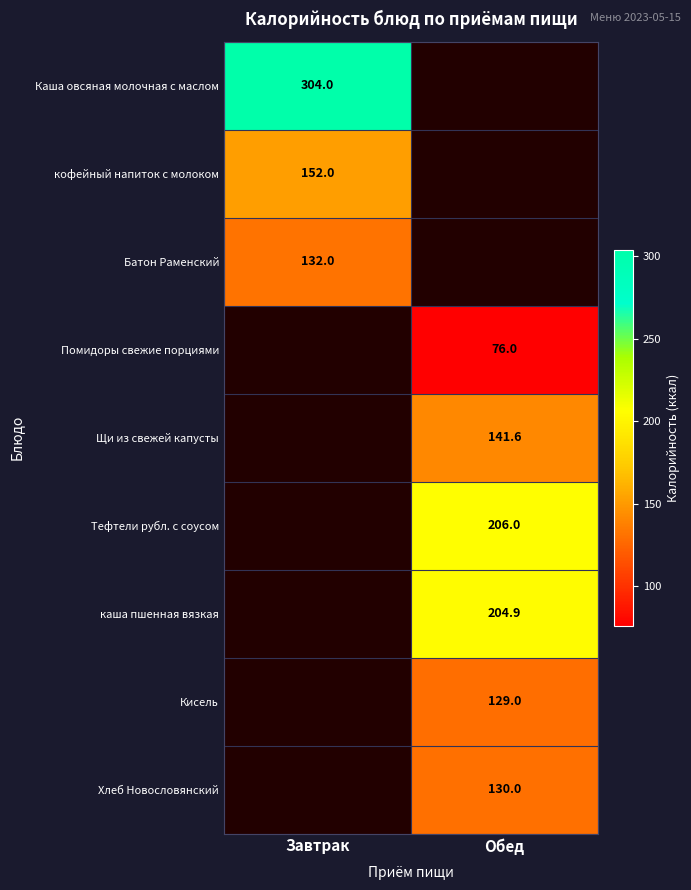

What is the greatest value displayed?

304.0